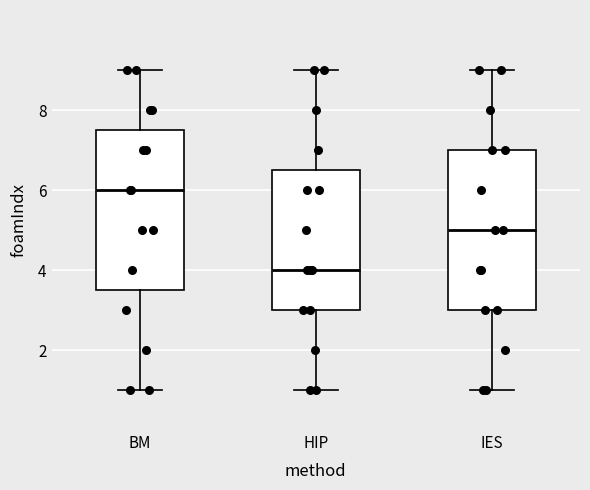

Reading left to right, transcribe this box plot: for each box, give where its median line is, the range the box spans, and where its two whiskers end, as read against the y-axis. The values are not printed on the chart, so give them approximately, as read against the axis.

BM: median 6.0, box 3.6 to 7.6, whiskers 1.0 to 9.0
HIP: median 4.0, box 3.0 to 6.6, whiskers 1.0 to 9.0
IES: median 5.0, box 3.0 to 7.0, whiskers 1.0 to 9.0